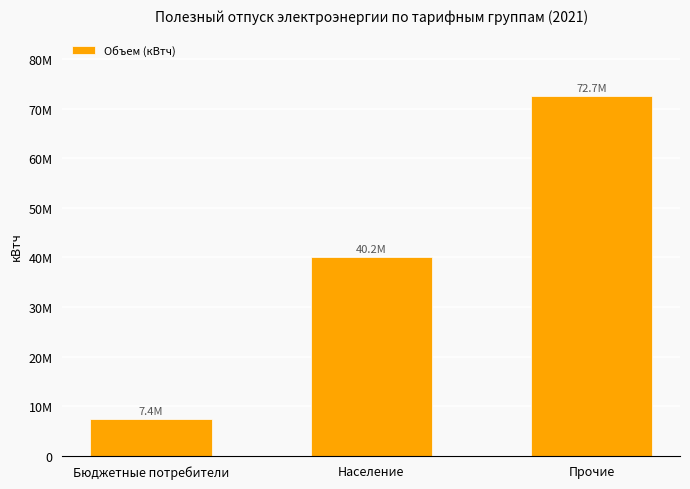

Are the bars grouped side by side (vs. stacked)?

No